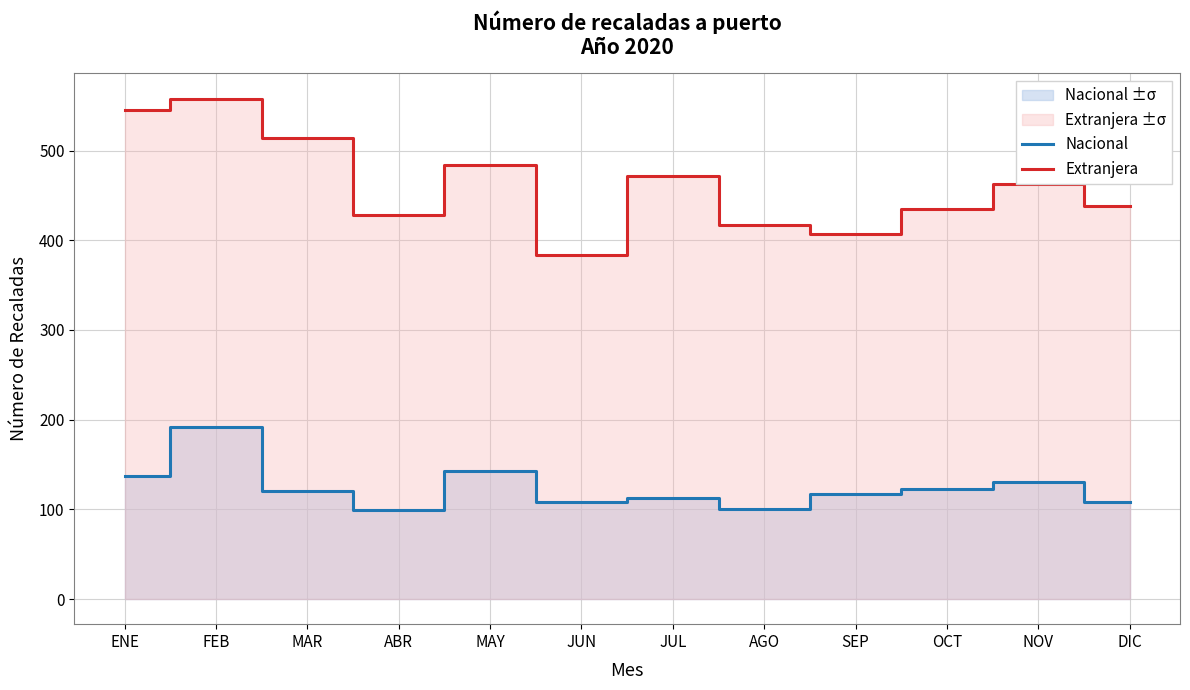

At which category does Extranjera reach its first local valley?

ABR